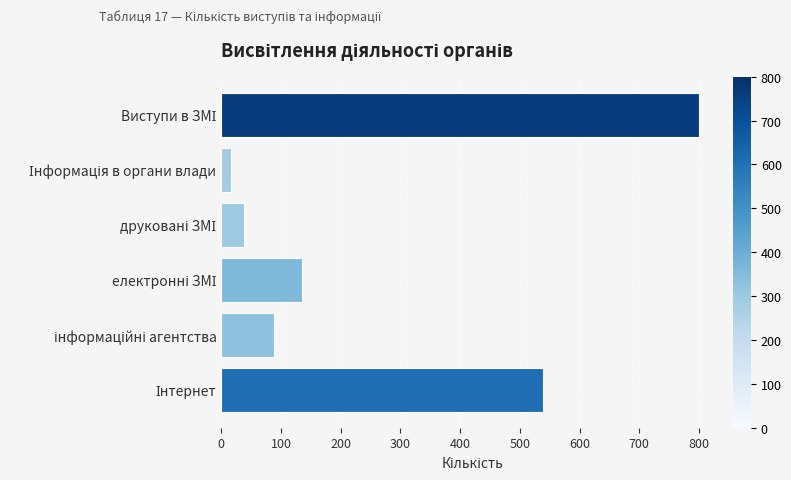

How many data points are less than 135?

3